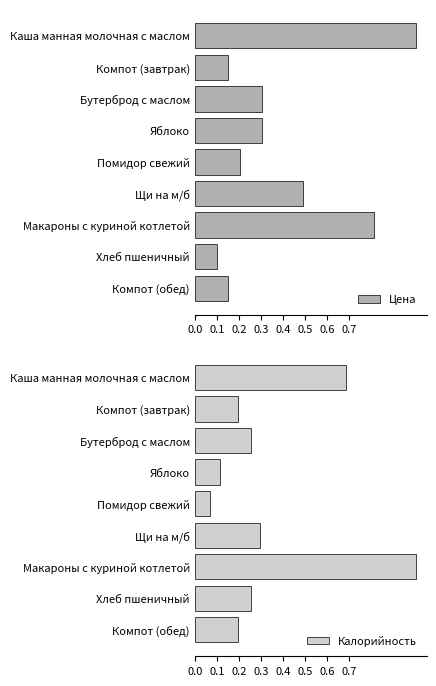

At which label does Калорийность reach its minimum?

Помидор свежий